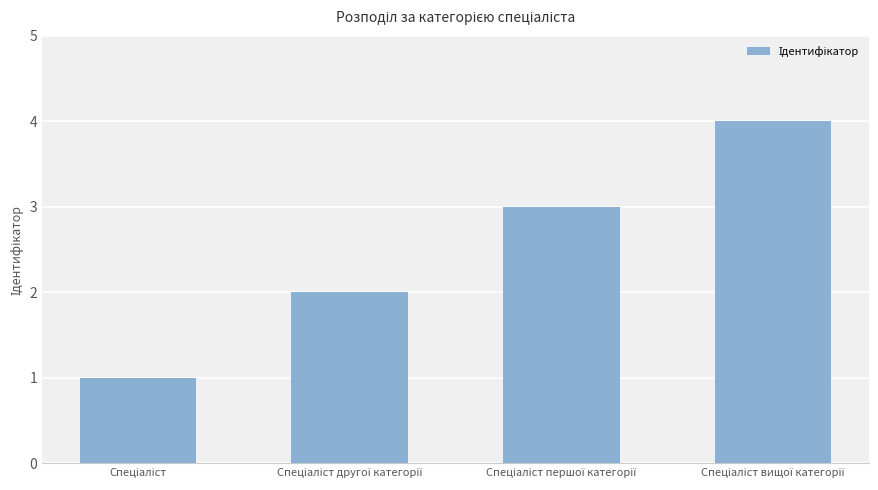

What is the value of the 3rd bar from the left?

3